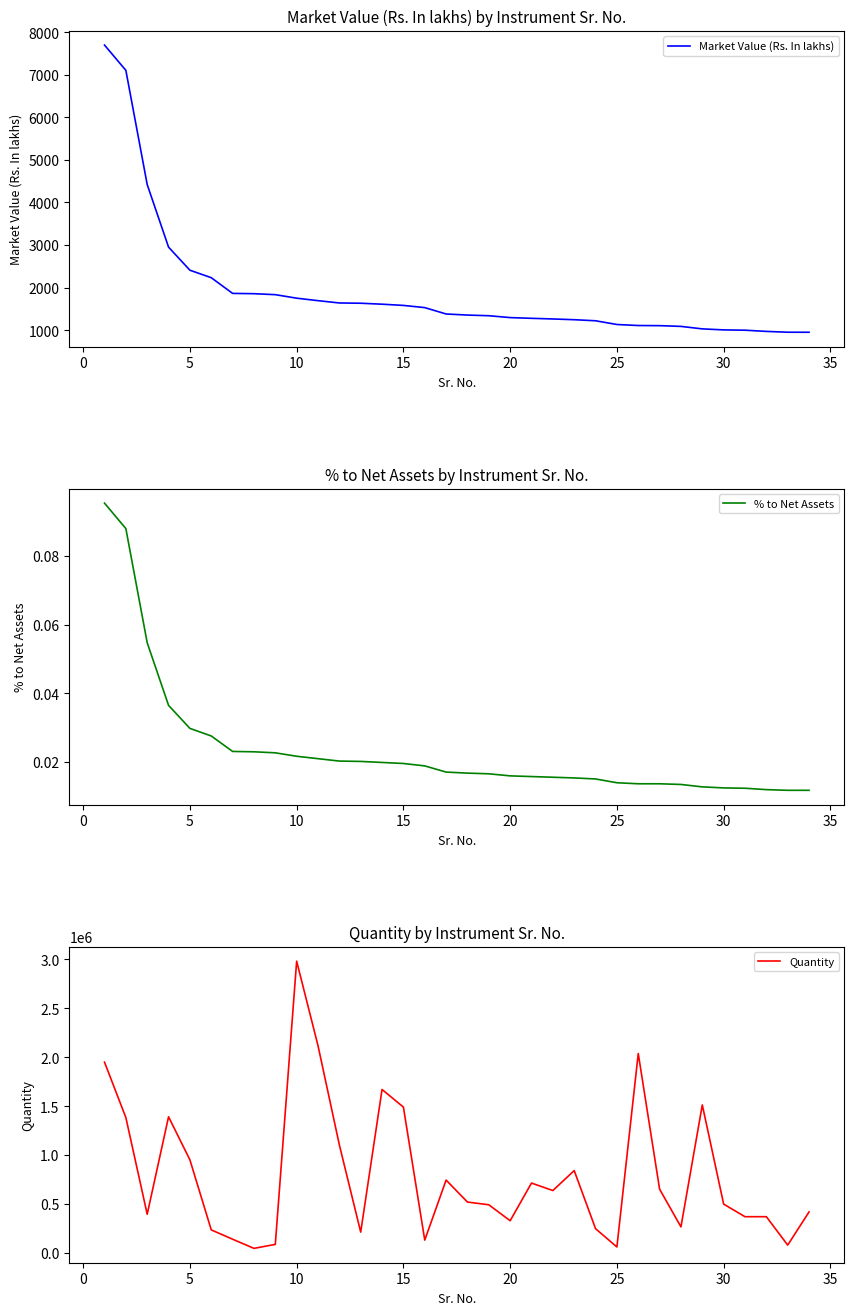

True or false: % to Net Assets has more than 1 interior local peaks.

False